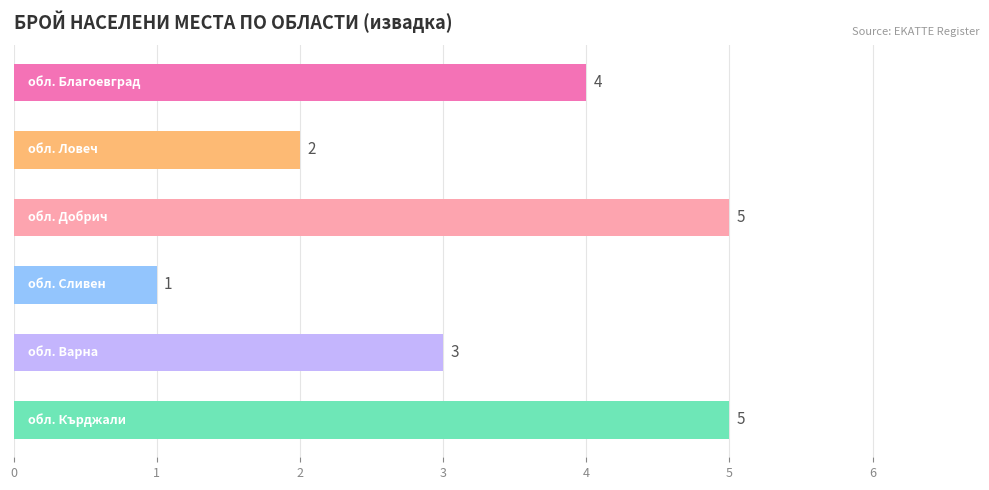

Reading top to bottom, transcribe all the data shown in this chart.

4	2	5	1	3	5